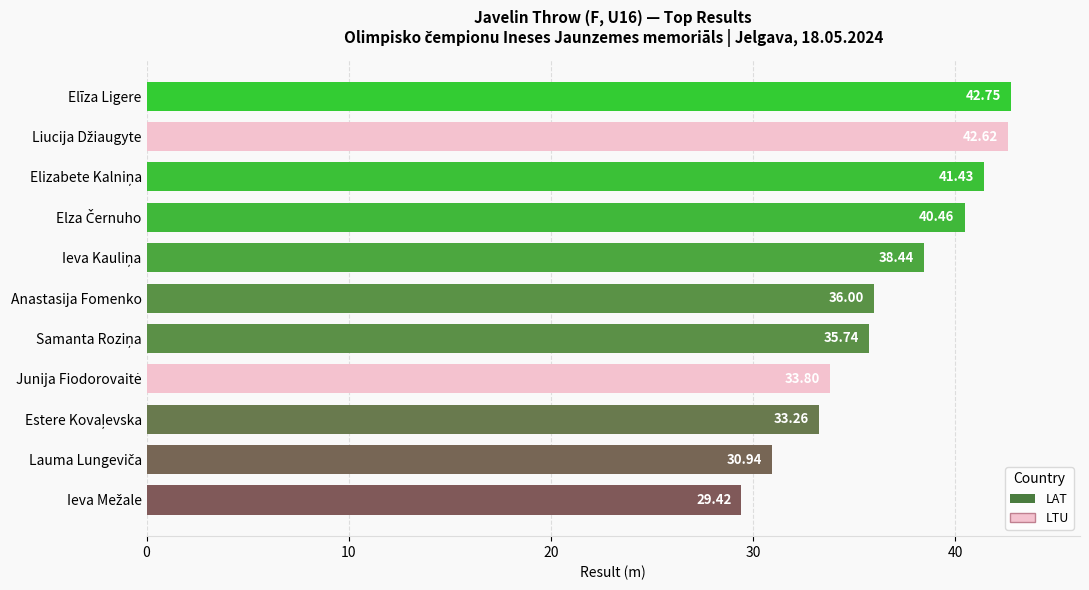

Which label corresponds to the largest value in the chart?

Elīza Ligere